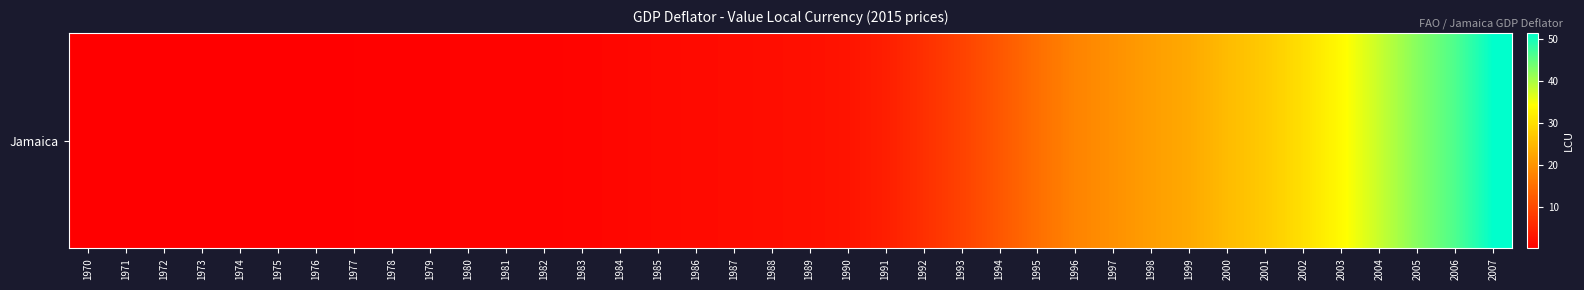

Reading left to right, list all the values displayed in this chart.

0.1	0.1	0.1	0.2	0.2	0.3	0.3	0.3	0.4	0.5	0.6	0.6	0.7	0.8	1.1	1.4	1.6	1.8	2.1	2.3	2.9	4.3	6.6	9.1	11.9	15.1	17.9	19.6	21.4	22.9	25.4	27.4	30.3	33.8	38.2	42.5	46.3	51.5